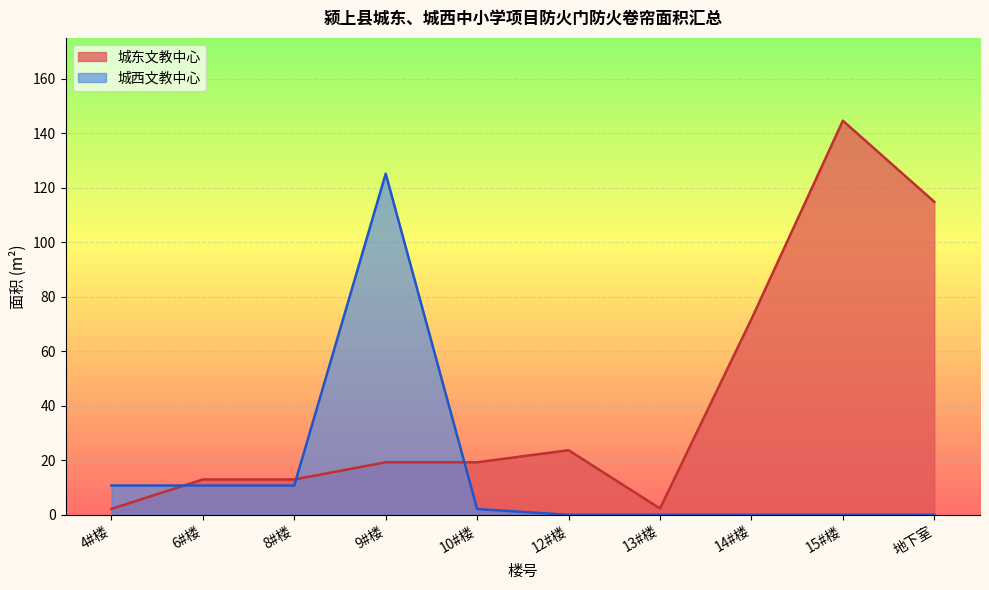

Read the 城东文教中心 value at 13#楼.

2.3